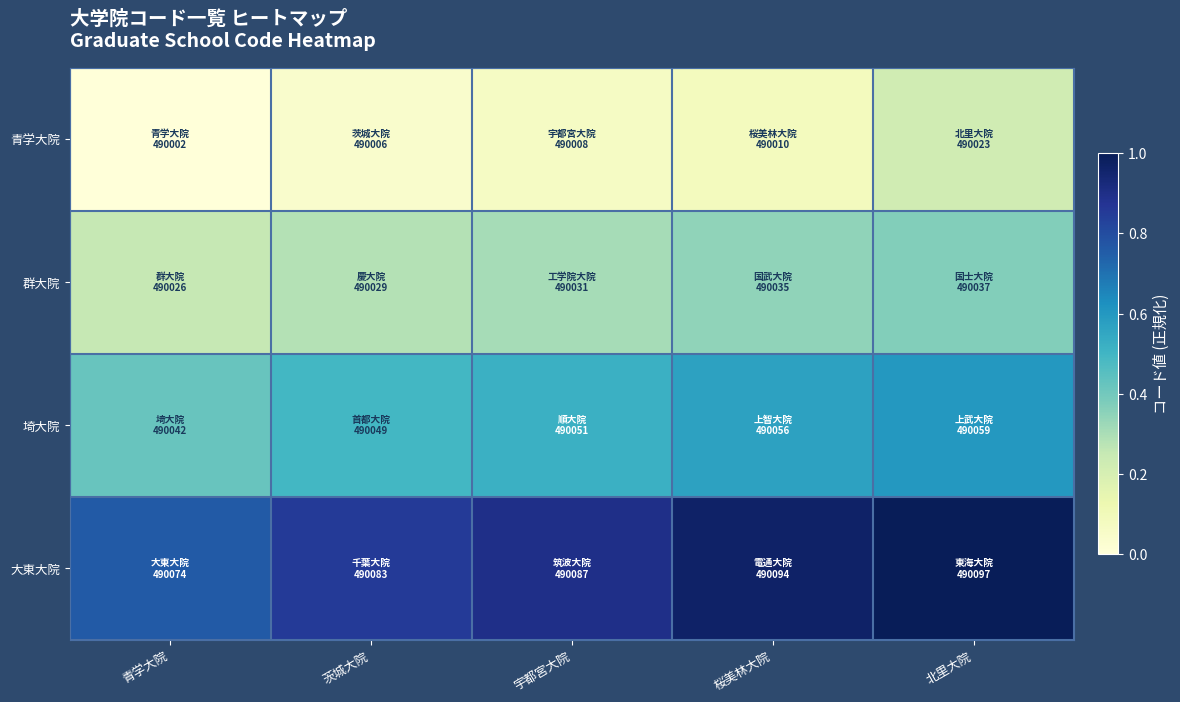

What is the spread (max minus min) of values at 北里大院?

0.8